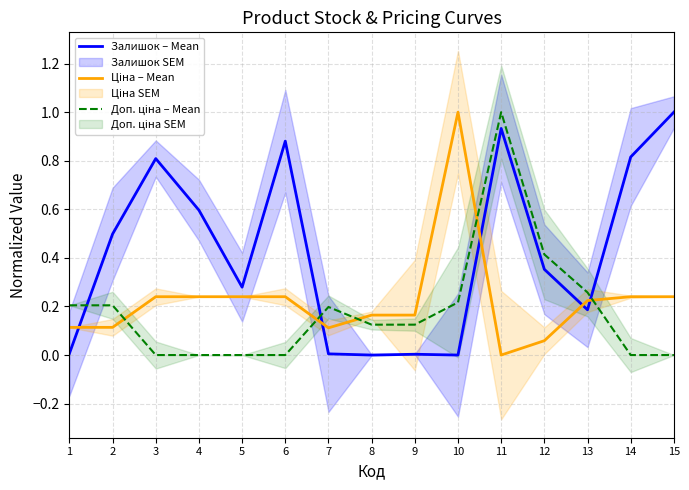

The value of Ціна – Mean at 6 is 0.1. True or false?

False